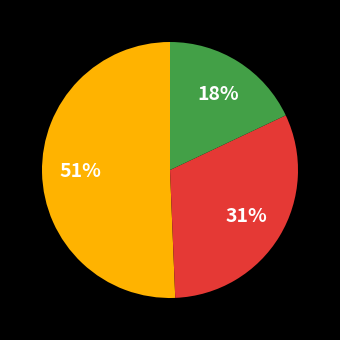

Is there any slice that represents more than half of the pie?

Yes